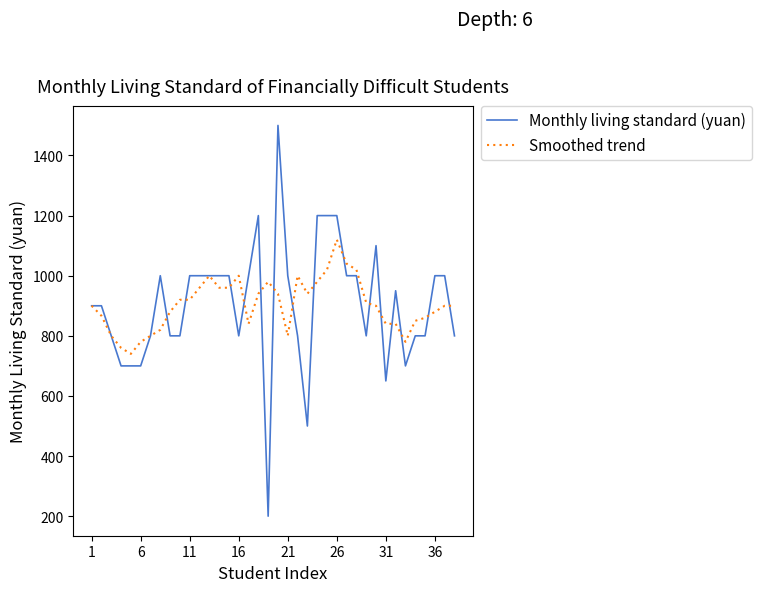

Rank the series by their maximum value, from highest to lowest.

Monthly living standard (yuan), Smoothed trend